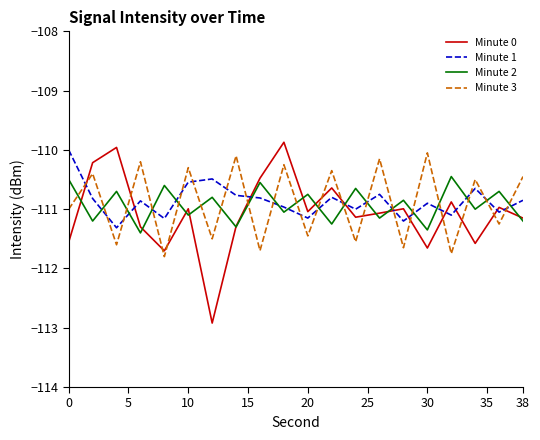

What is the minimum value shown in the chart?

-112.9